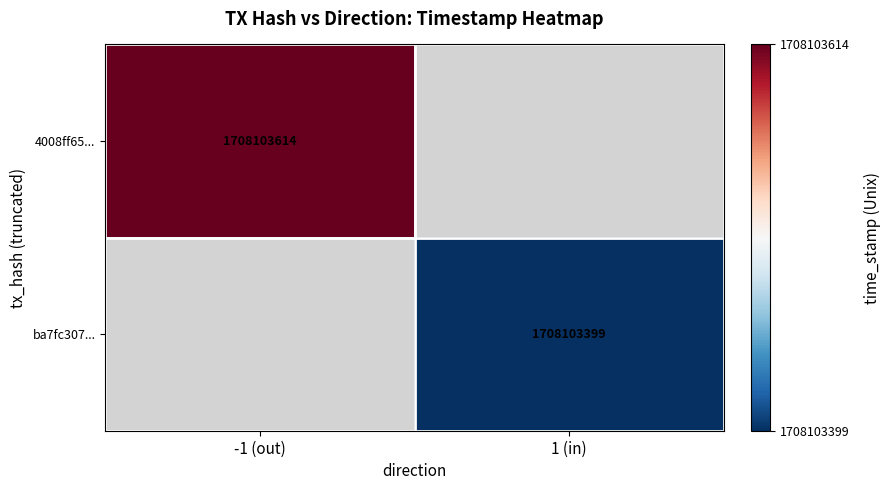

Rank the categories by 4008ff6516cecf8d2038893295aadbf40ce56e3 value from lowest to highest.

0, 1